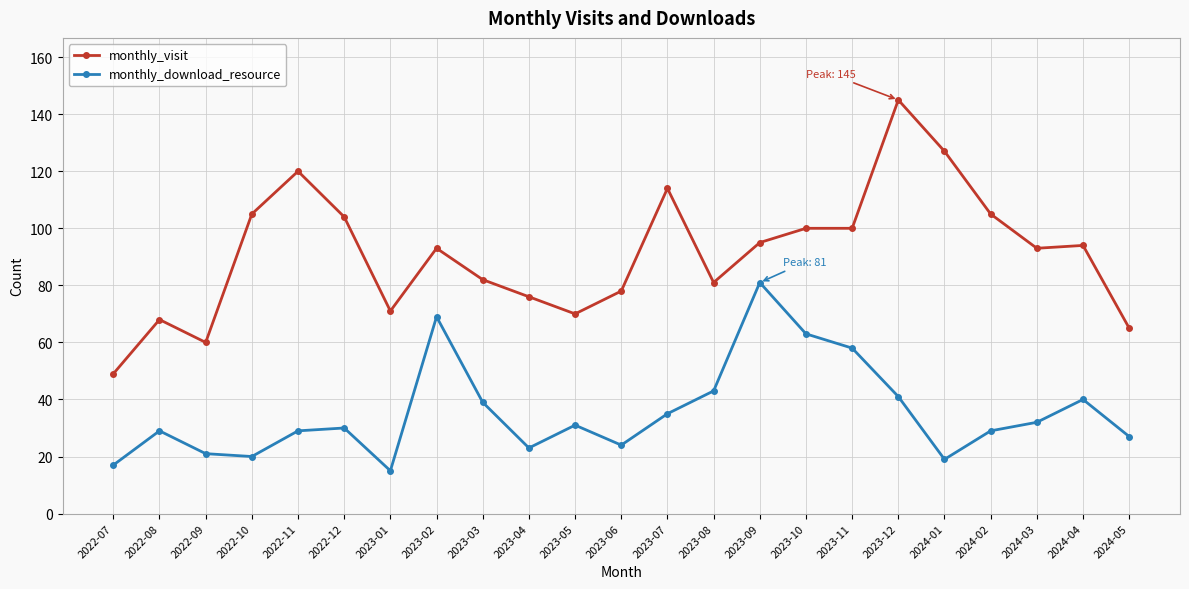

True or false: monthly_download_resource has more than 2 points higher than both neighbors.

True